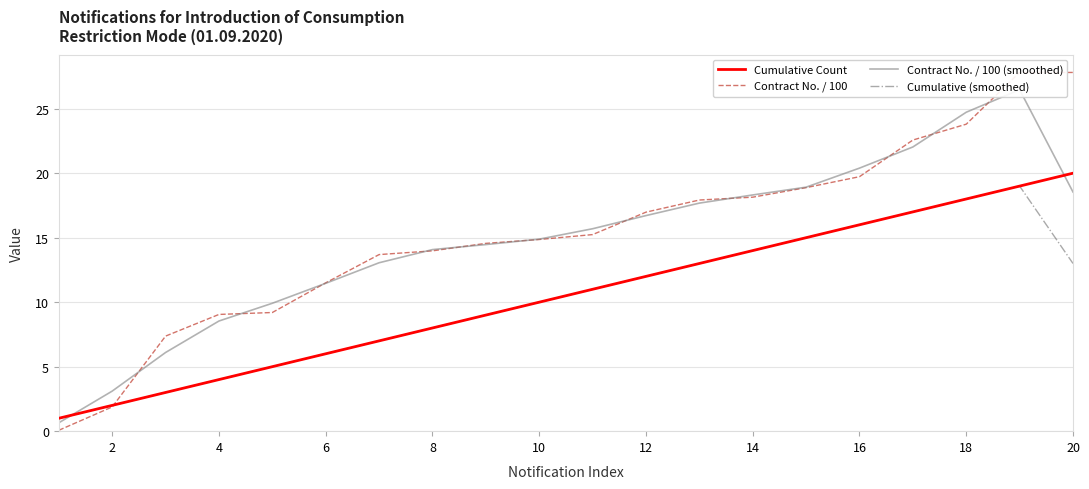

The Cumulative (smoothed) series shows 4.0 at 4. True or false?

True